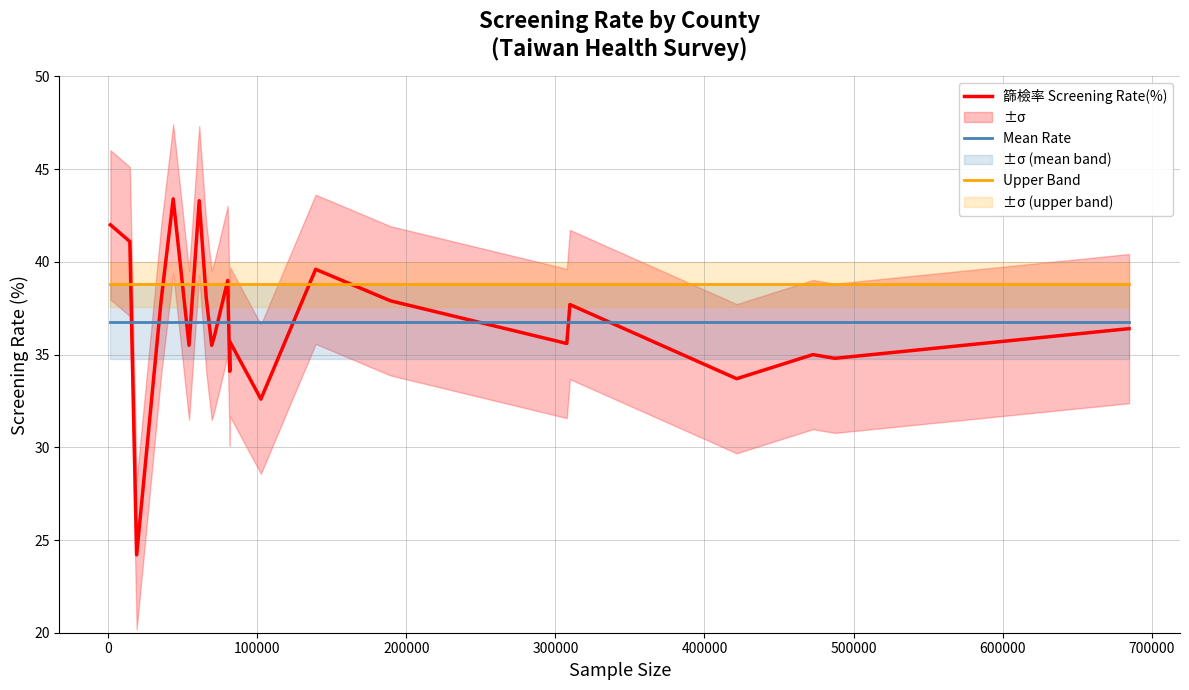

What is the maximum value for 篩檢率 Screening Rate(%)?

43.4